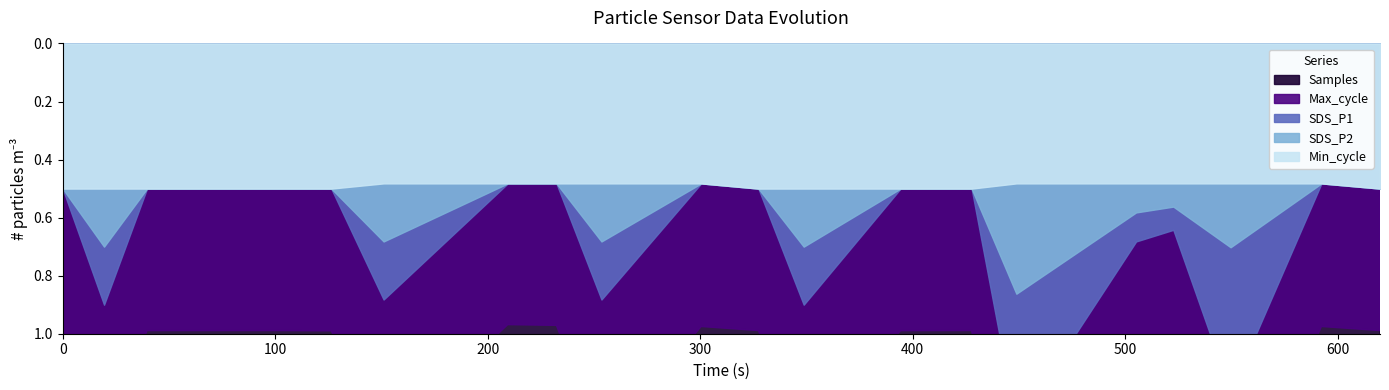

Which has a higher value, 00:07 or 01:23?

01:23